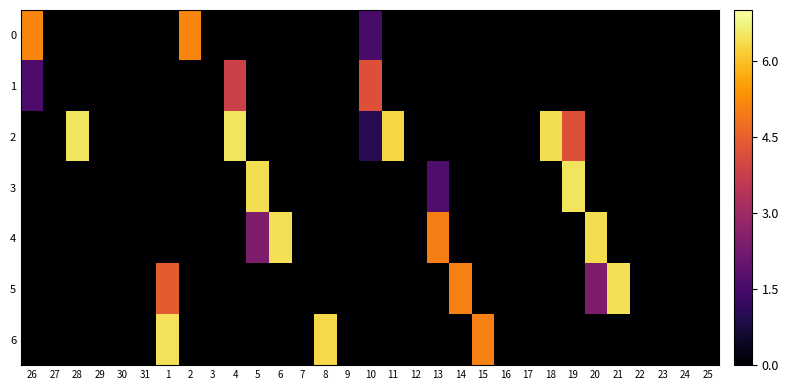

Between 13 and 23, which series saw the biggest shift?

4